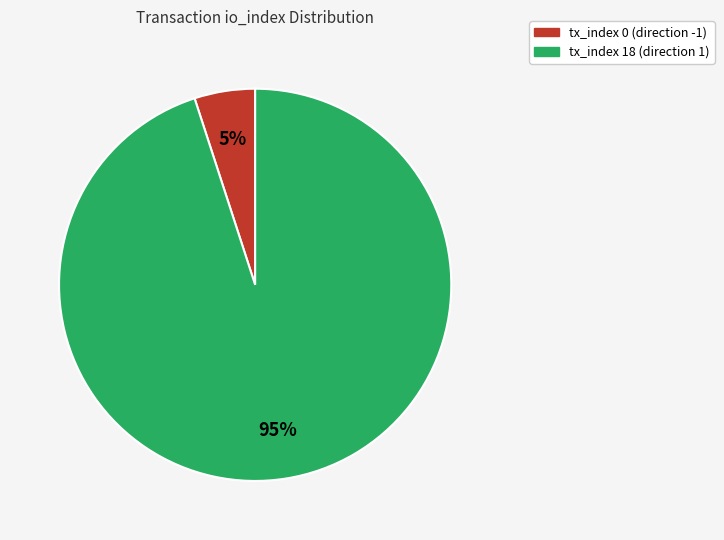

Rank the categories by value from highest to lowest.

tx_index 18 (direction 1), tx_index 0 (direction -1)